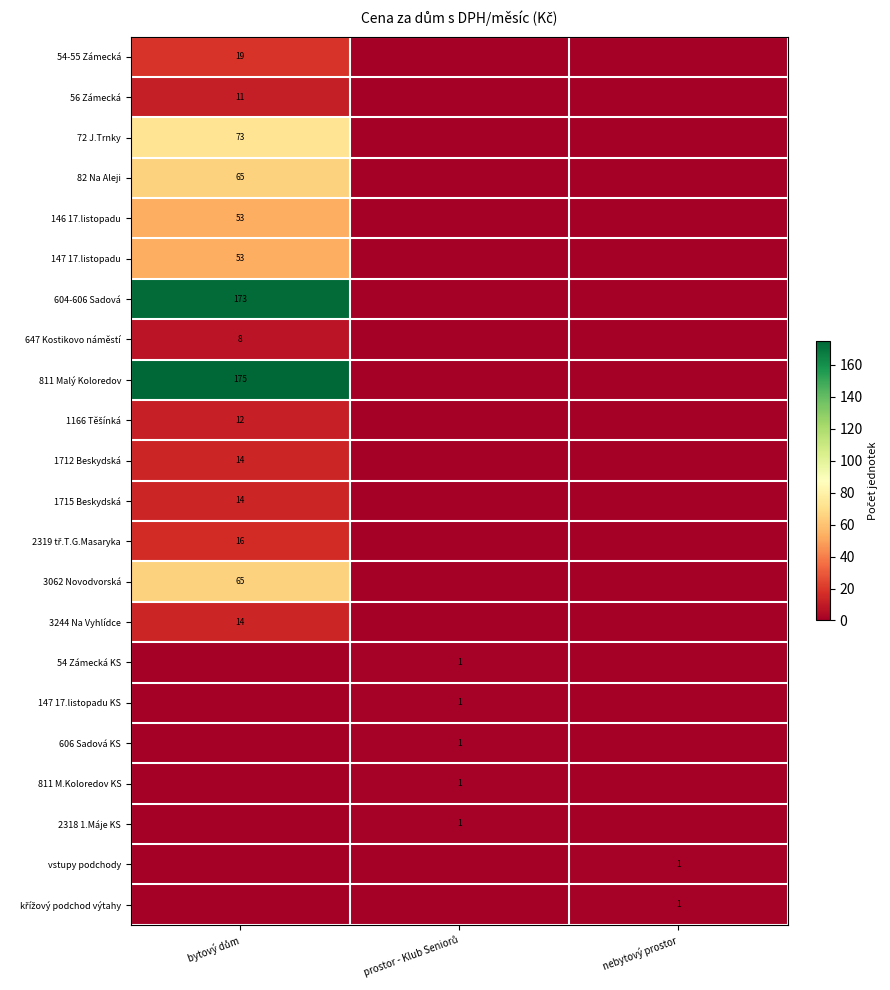

What is the maximum value shown in the chart?

175